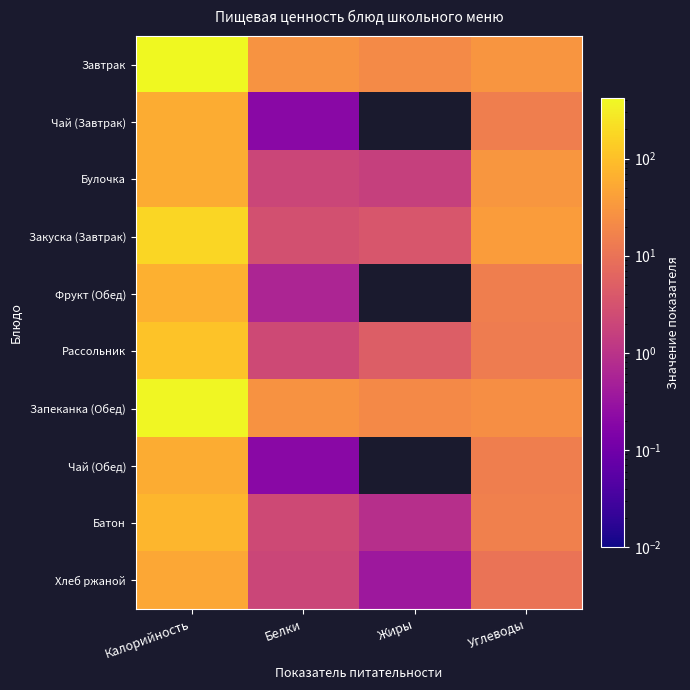

Which series has the largest range (max minus min)?

Завтрак